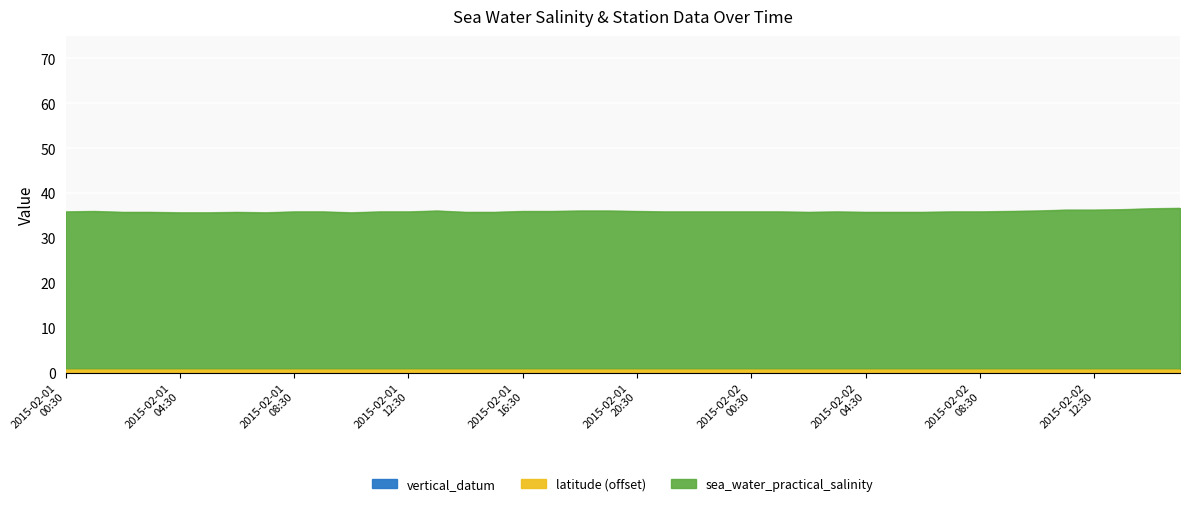

At which label is sea_water_practical_salinity closest to 35?

2015-02-01T00:30